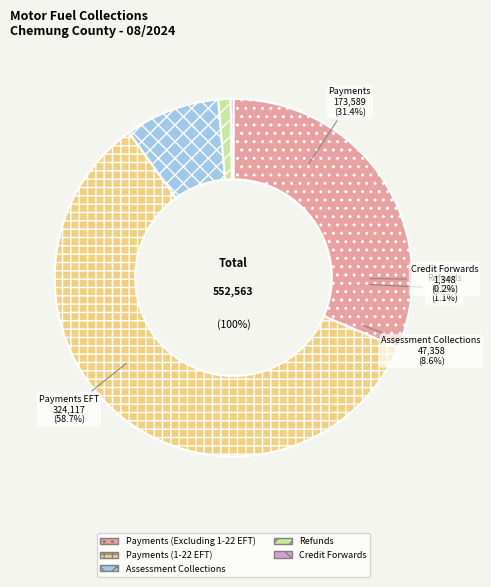

To the nearest percent, what percentage of the pie is Assessment Collections?

9%